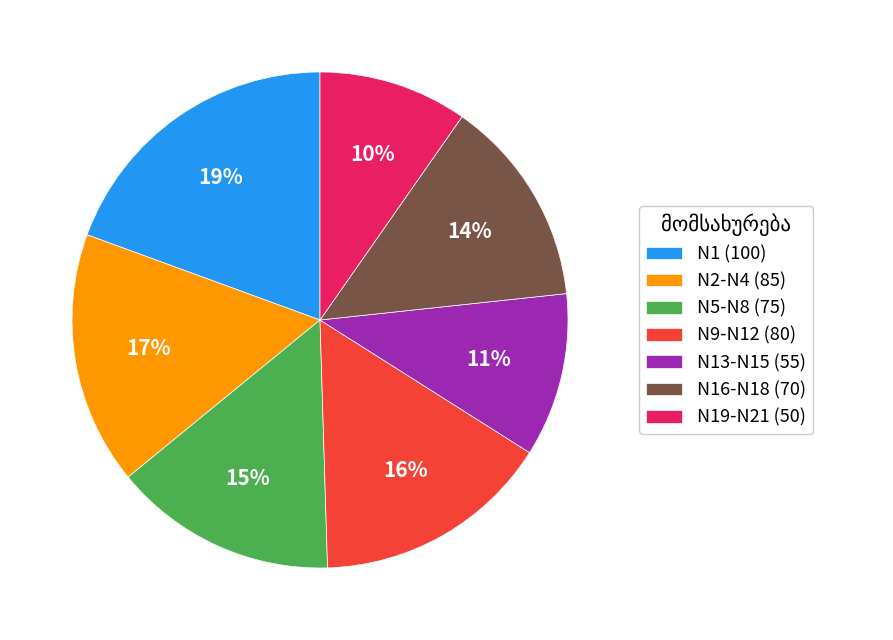

To the nearest percent, what is the combined percentage of N9-N12 (80) and N2-N4 (85)?

32%